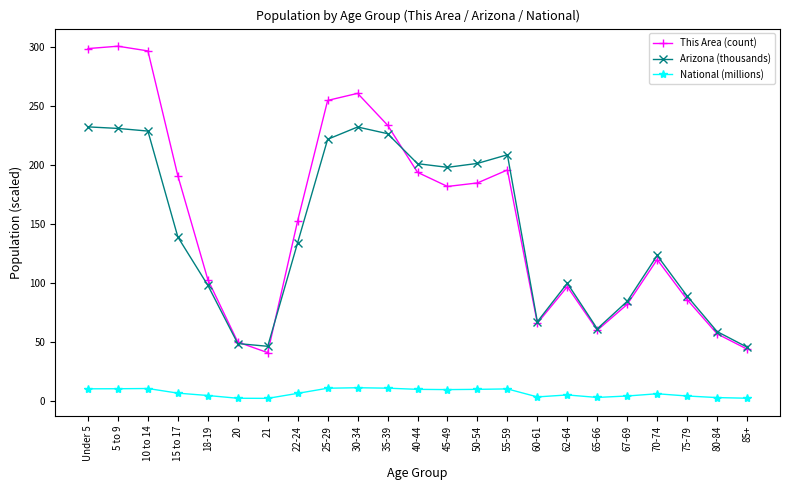

Is it true that Arizona (thousands) equals 135.5 at Under 5?

False